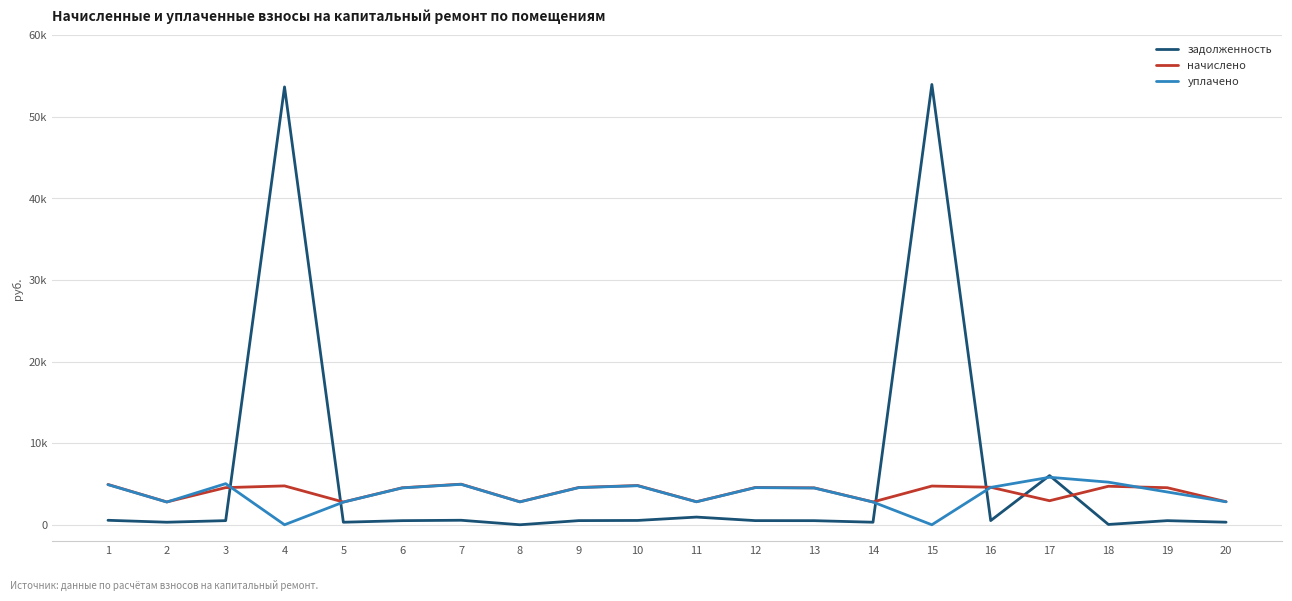

What are all the series names shown in the legend?

задолженность, начислено, уплачено